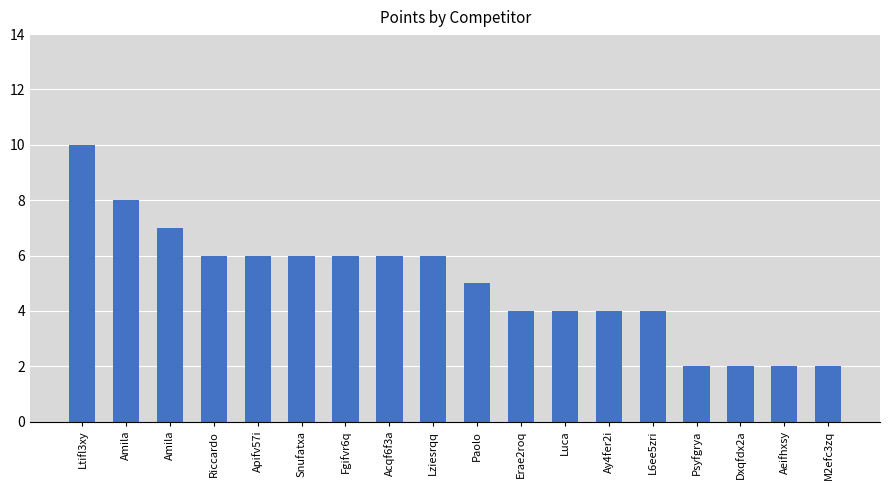

Count the number of data series in this chart.

1